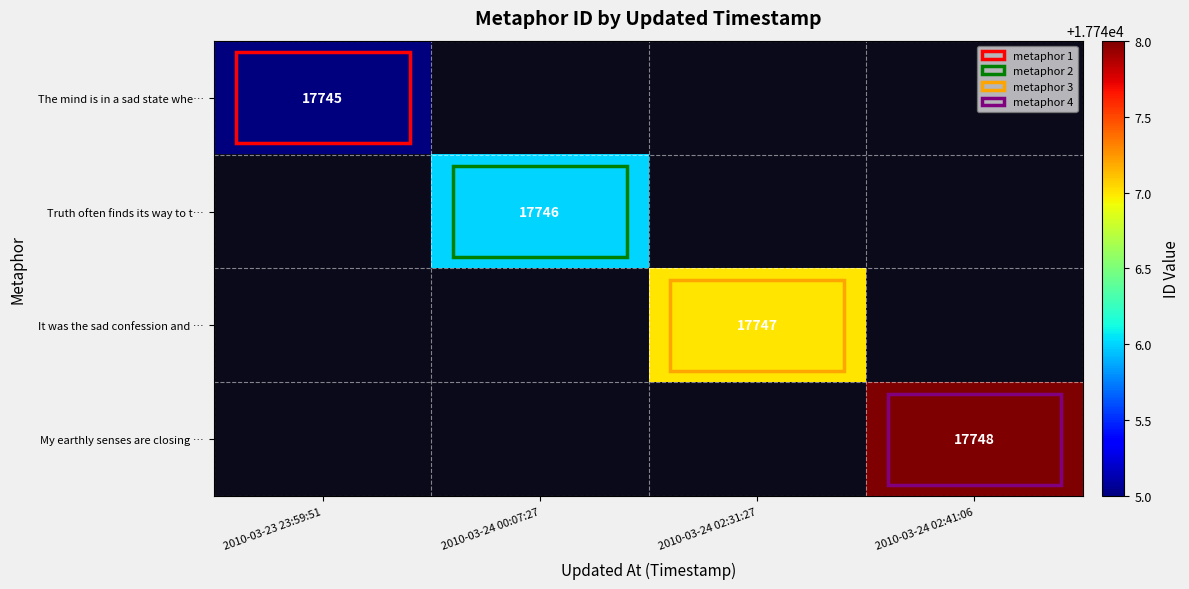

True or false: My earthly senses are closing … has a value of 17748 at 2010-03-24 02:41:06.

True